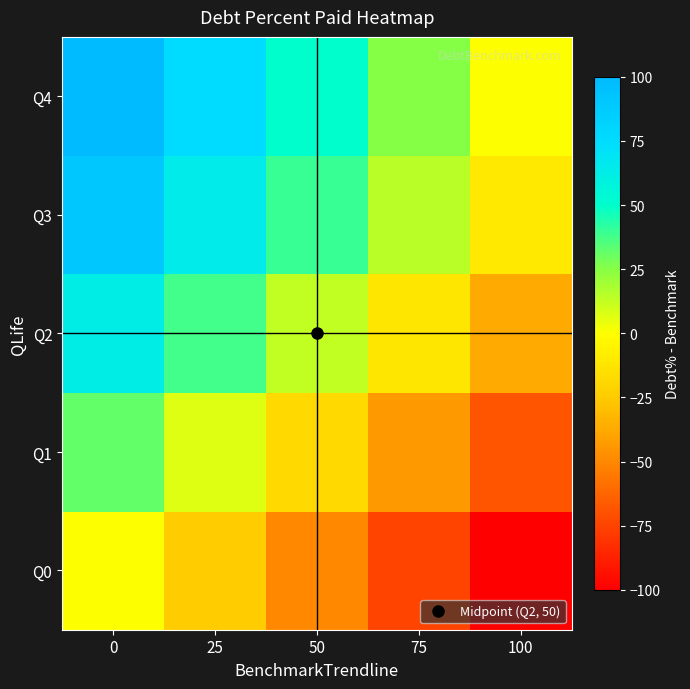

Reading left to right, what are all the values shown in this chart?

Q0: 0=0.0	25=-25.0	50=-50.0	75=-75.0	100=-100.0
Q1: 0=32.0	25=7.0	50=-18.0	75=-43.0	100=-68.0
Q2: 0=62.8	25=37.8	50=12.8	75=-12.2	100=-37.2
Q3: 0=89.4	25=64.4	50=39.4	75=14.4	100=-10.6
Q4: 0=100.0	25=75.0	50=50.0	75=25.0	100=0.0